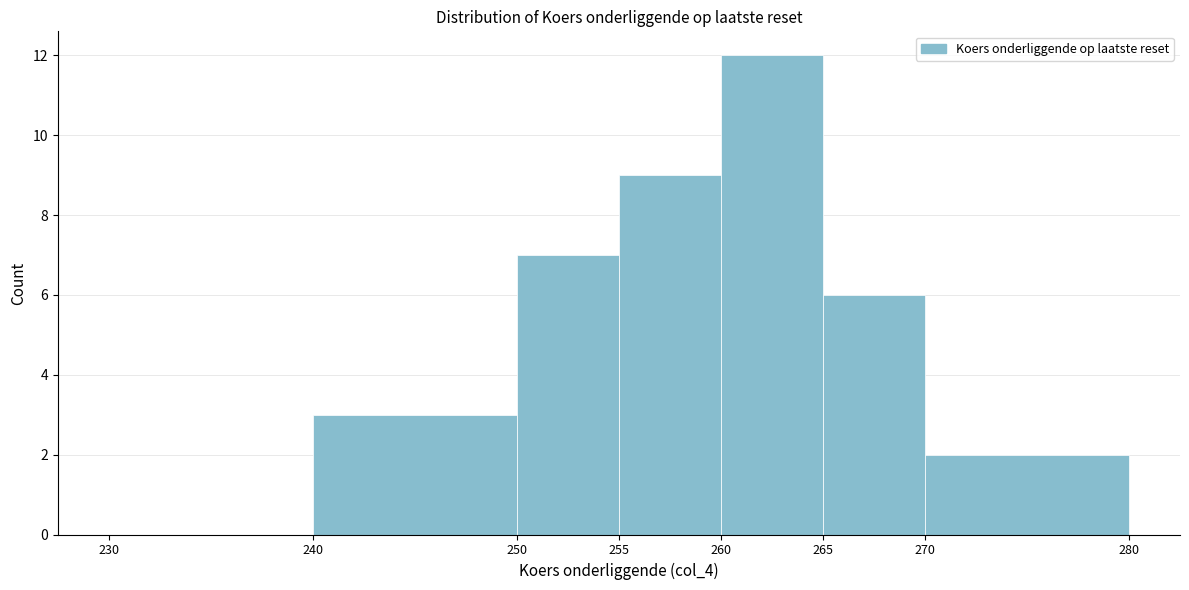

How tall is the bar that spans 270 to 280 on the x-axis? The values are not printed on the chart, so give them approximately, as read against the axis.

2